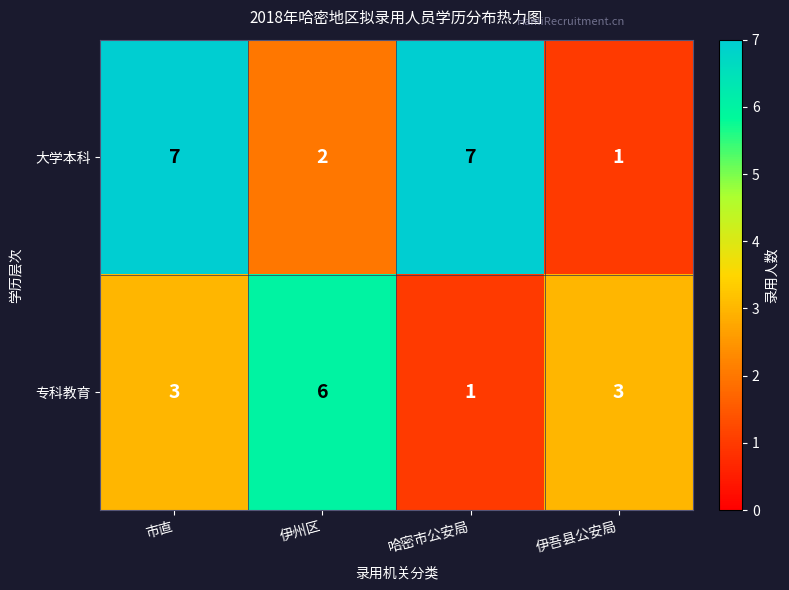

Count the number of categories in the chart.

4